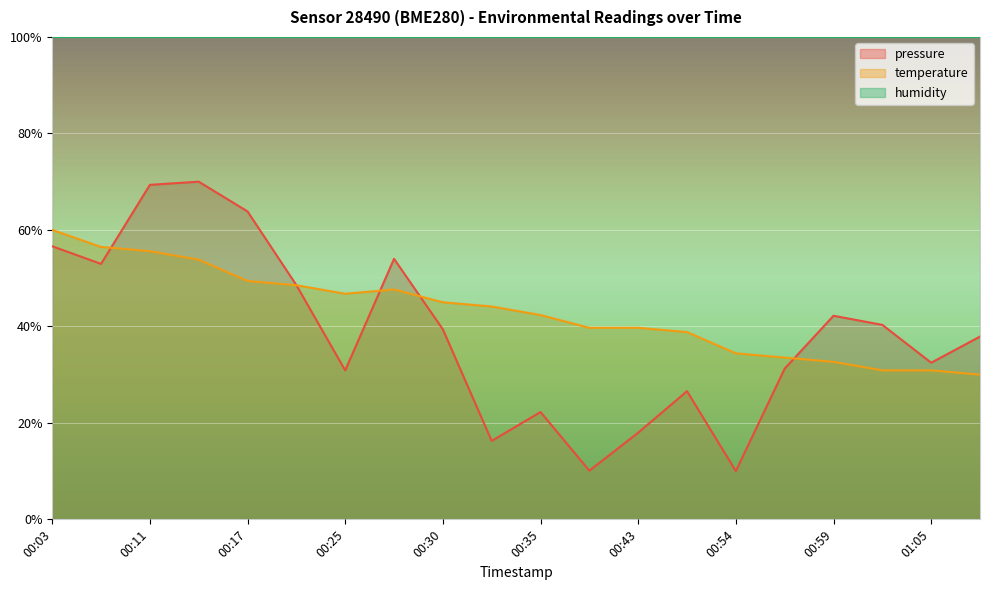

At how many categories does at least one series exceed 60?

20